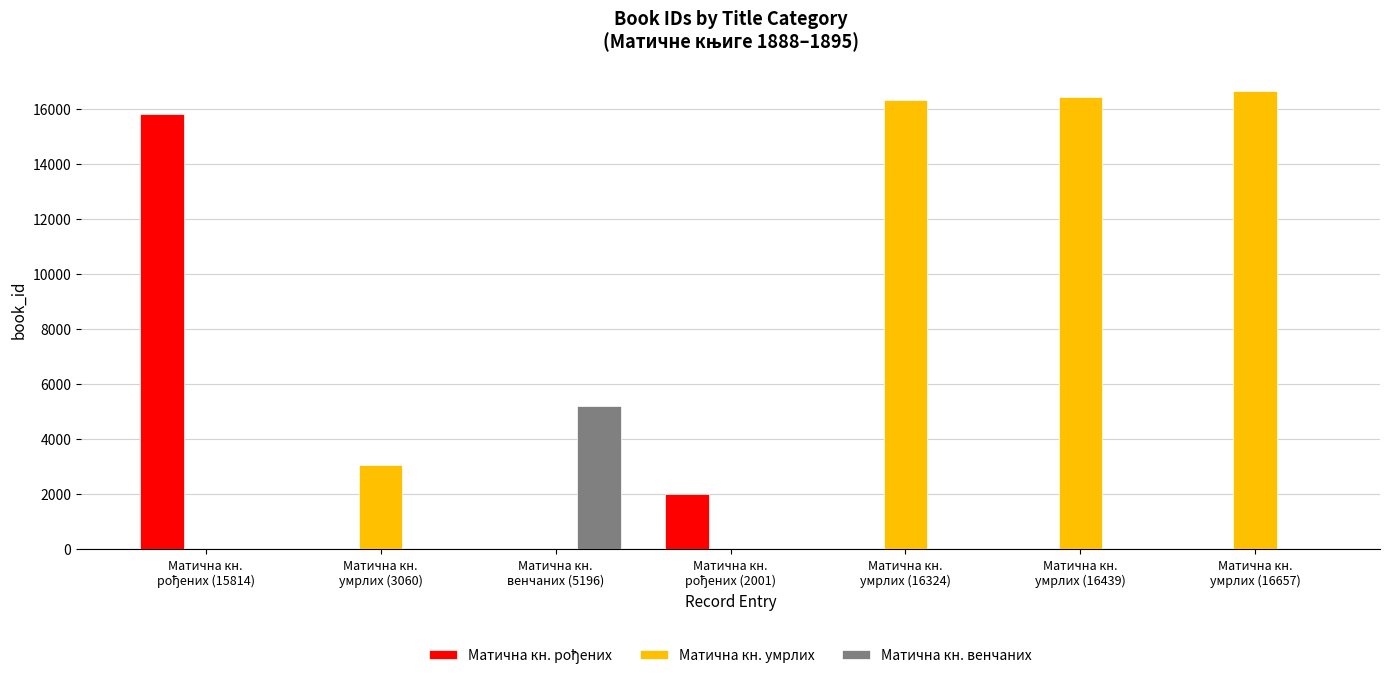

How many distinct data groups are displayed?

3